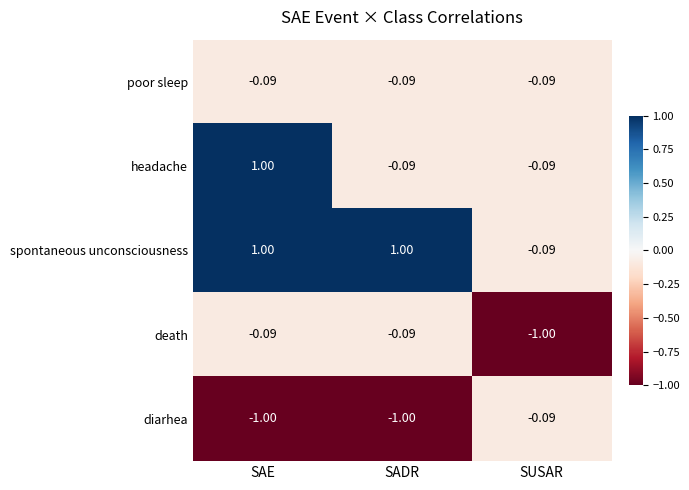

Which series changed the most between SADR and SUSAR?

spontaneous unconsciousness